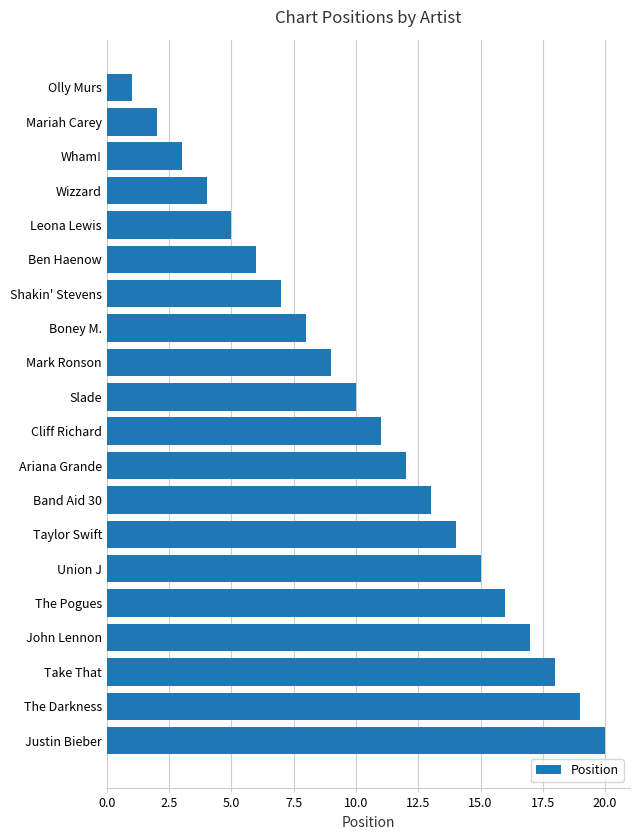

Rank the categories by value from highest to lowest.

Justin Bieber, The Darkness, Take That, John Lennon, The Pogues, Union J, Taylor Swift, Band Aid 30, Ariana Grande, Cliff Richard, Slade, Mark Ronson, Boney M., Shakin' Stevens, Ben Haenow, Leona Lewis, Wizzard, Wham!, Mariah Carey, Olly Murs